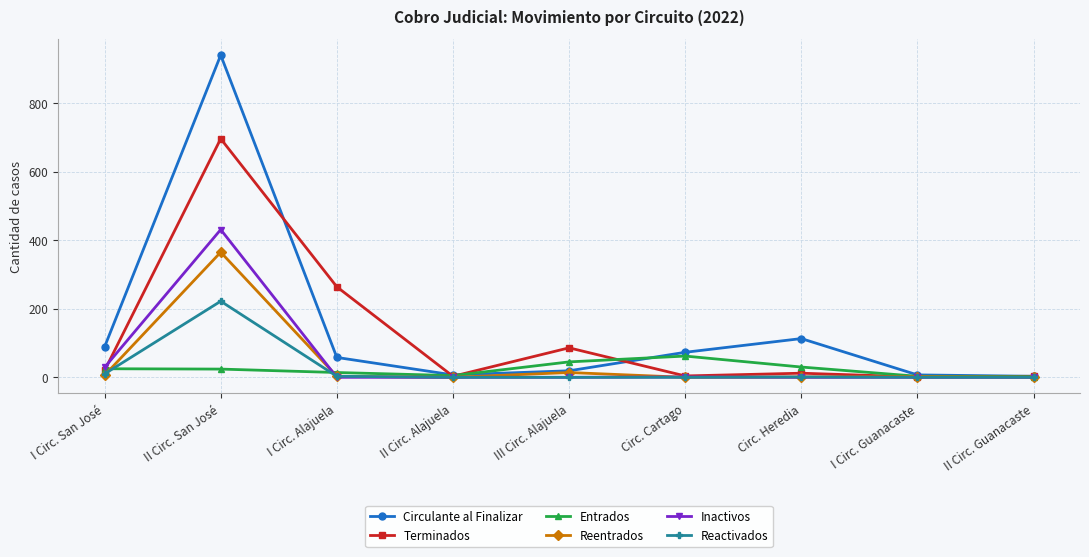

What are all the series names shown in the legend?

Circulante al Finalizar, Terminados, Entrados, Reentrados, Inactivos, Reactivados